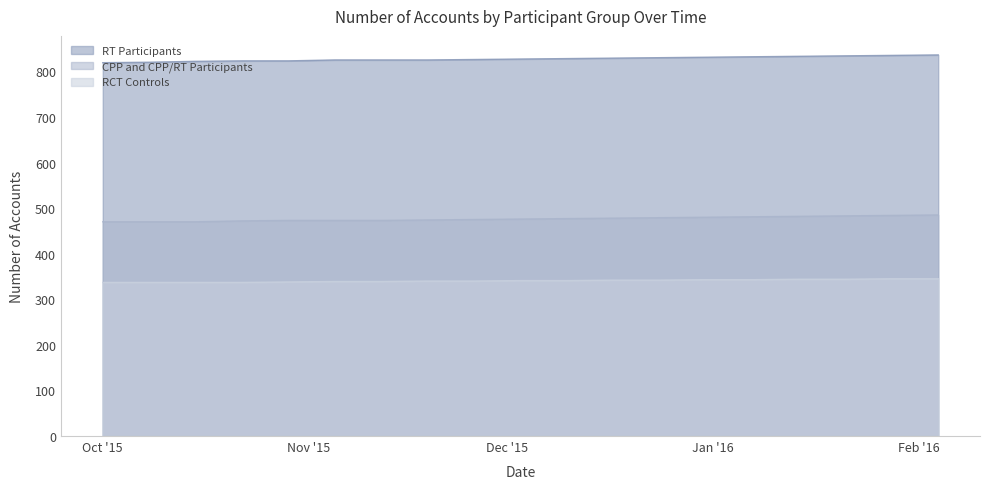

Where is RT Participants nearest to the value 827?

2015-12-03